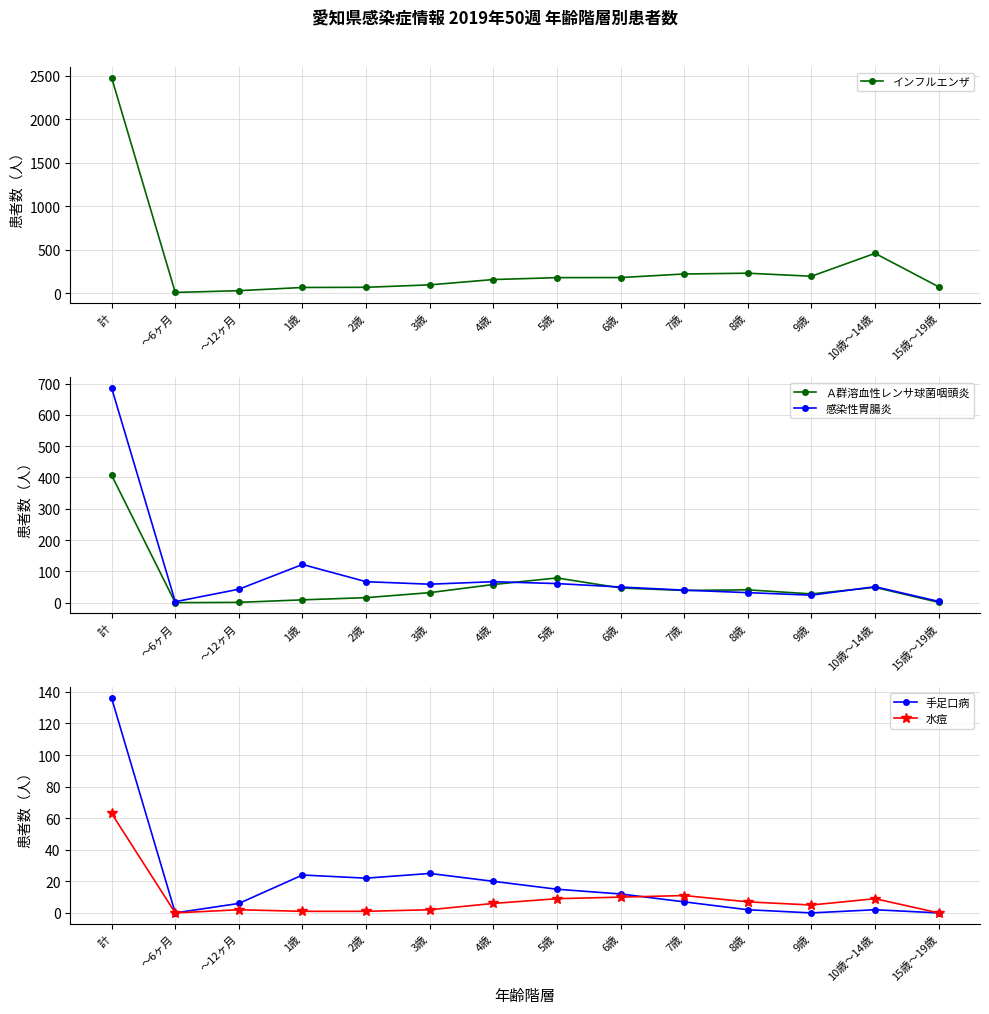

At which category does 水痘 reach its first local valley?

～6ヶ月